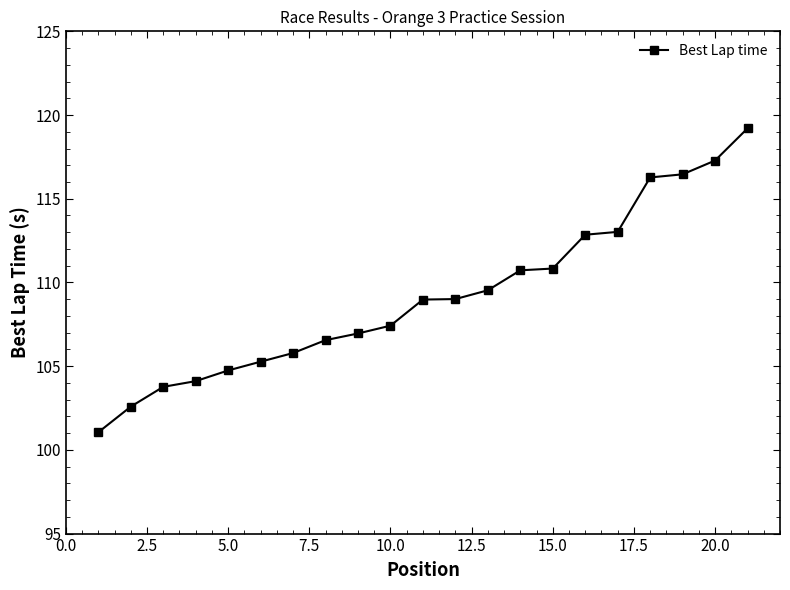

What is the value of the 19th point from the left?

116.5